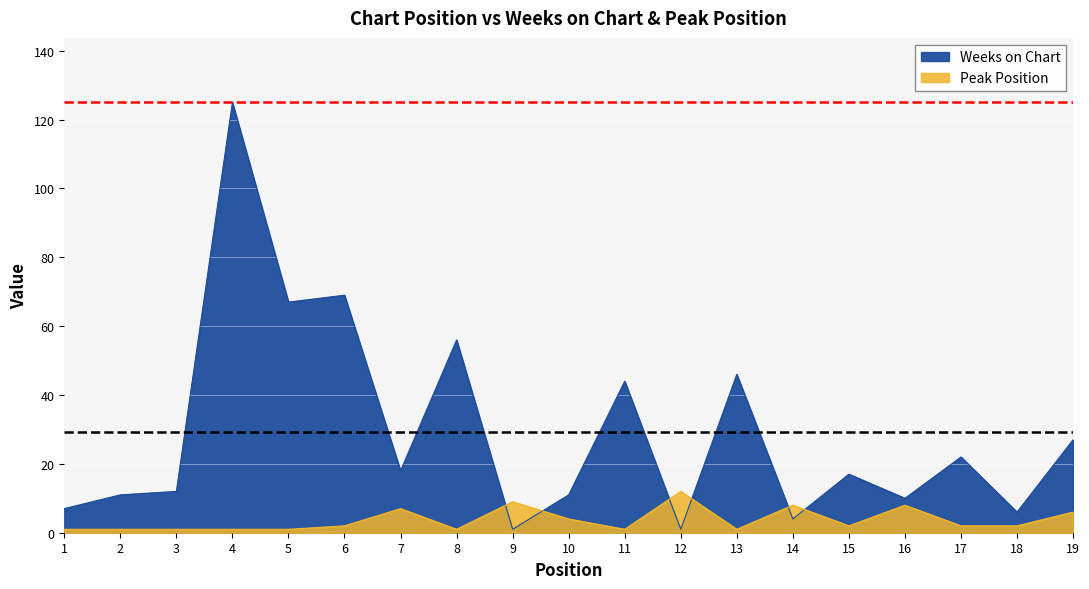

At which category does Peak Position reach its first local peak?

7